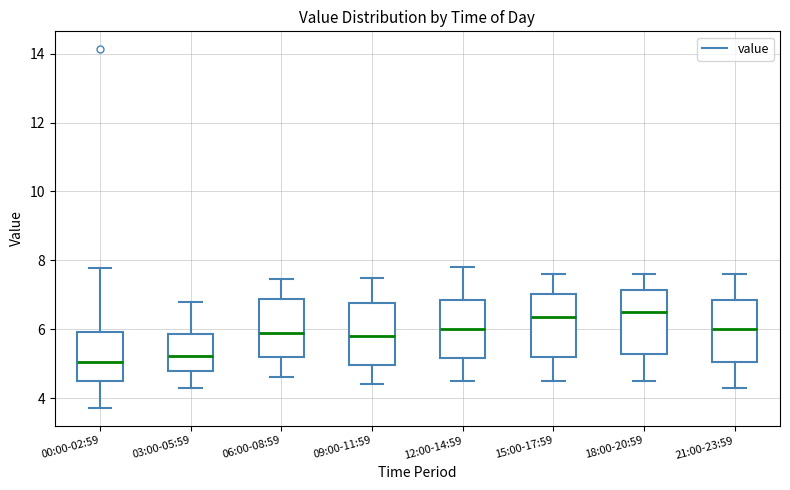

Reading left to right, transcribe this box plot: for each box, give where its median line is, the range the box spans, and where its two whiskers end, as read against the y-axis. The values are not printed on the chart, so give them approximately, as read against the axis.

00:00-02:59: median 5.0, box 4.6 to 6.0, whiskers 3.8 to 7.8
03:00-05:59: median 5.2, box 4.8 to 5.8, whiskers 4.4 to 6.8
06:00-08:59: median 6.0, box 5.2 to 6.8, whiskers 4.6 to 7.4
09:00-11:59: median 5.8, box 5.0 to 6.8, whiskers 4.4 to 7.6
12:00-14:59: median 6.0, box 5.2 to 6.8, whiskers 4.6 to 7.8
15:00-17:59: median 6.4, box 5.2 to 7.0, whiskers 4.6 to 7.6
18:00-20:59: median 6.6, box 5.2 to 7.2, whiskers 4.6 to 7.6
21:00-23:59: median 6.0, box 5.0 to 6.8, whiskers 4.4 to 7.6